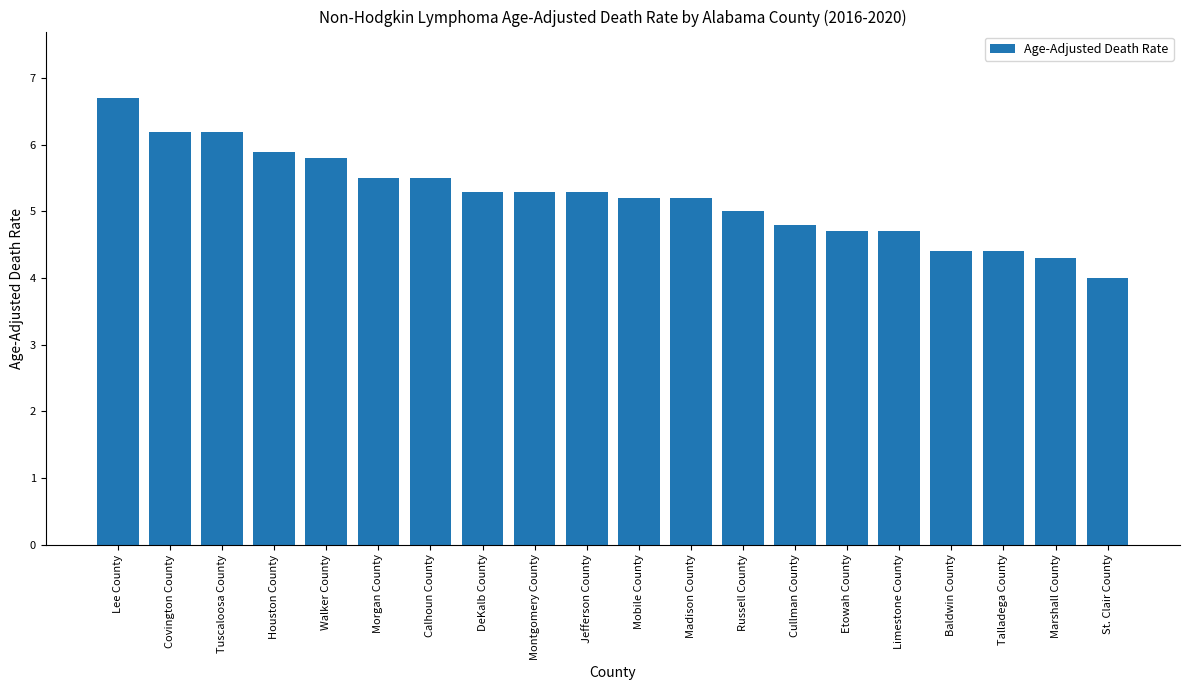

What position from the right is Marshall County?

2